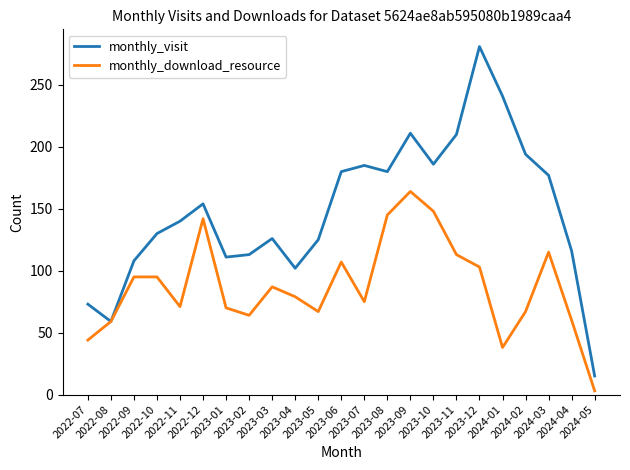

Which series has the widest spread of values?

monthly_visit